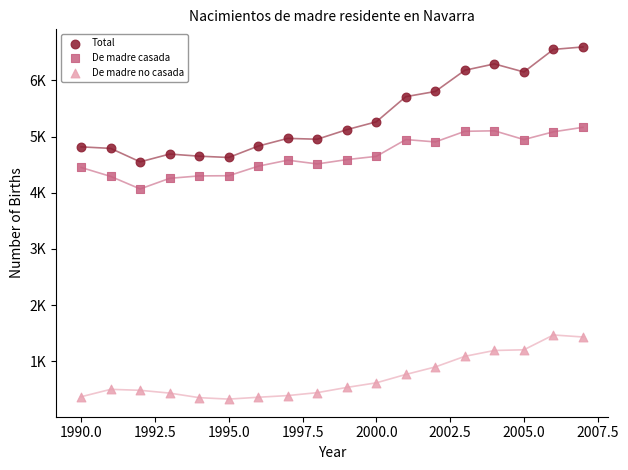

Which series contains the highest Y value?

Total